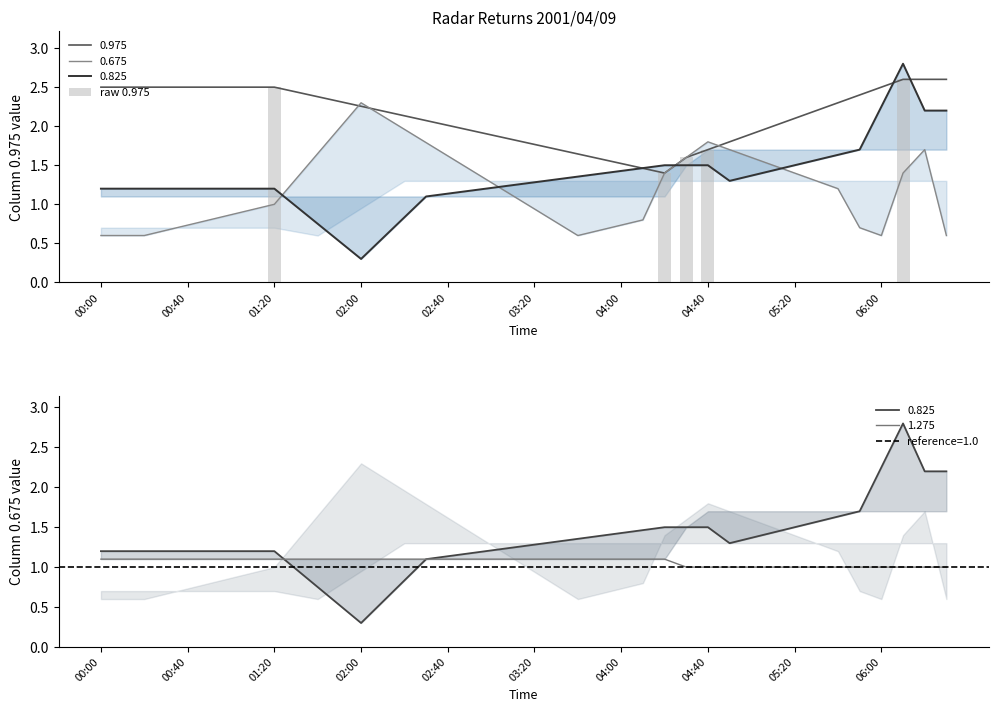

What is the sum of all values?

9.8